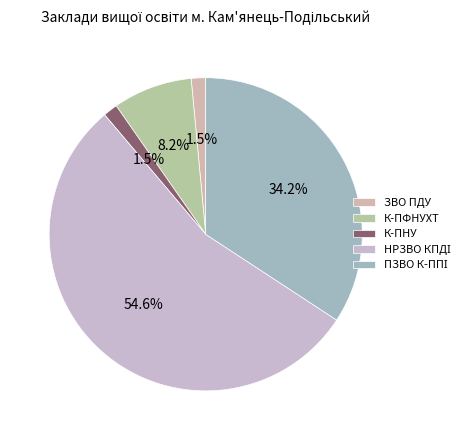

The К-ПНУ slice represents 11% of the pie. True or false?

False